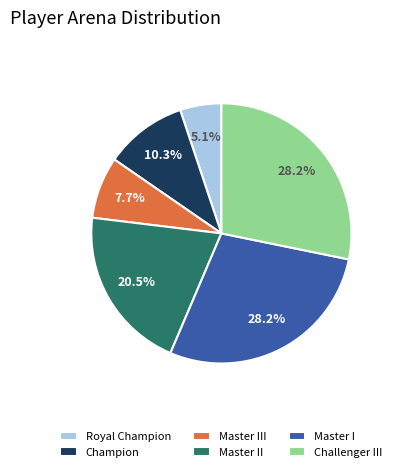

Is there a majority slice in this chart?

No